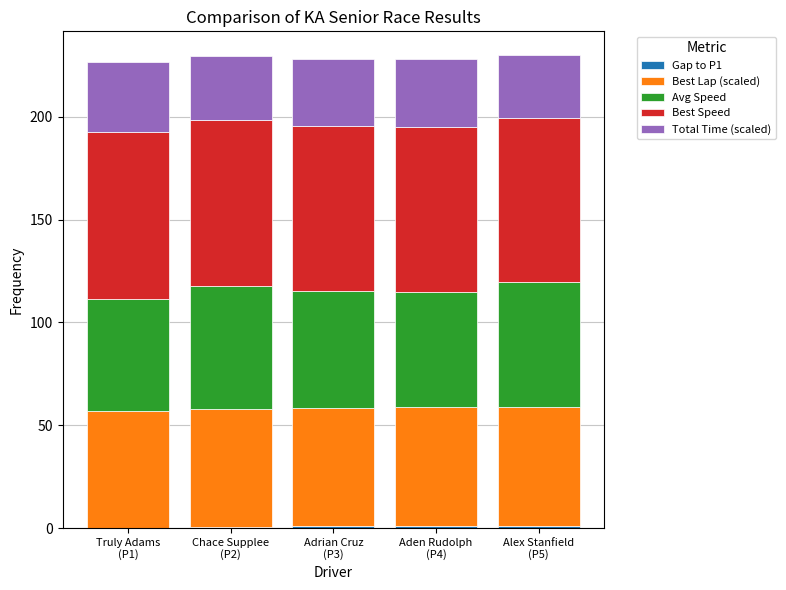

At which category is the sum across all series the highest?

Alex Stanfield
(P5)